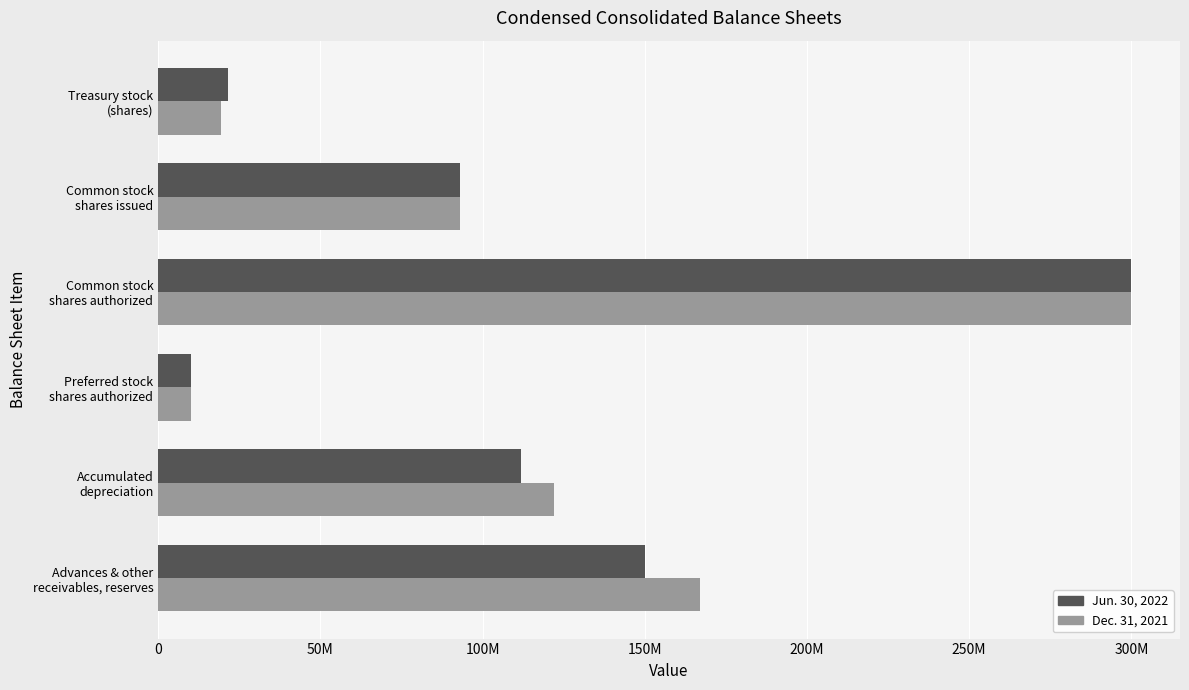

What are all the series names shown in the legend?

Jun. 30, 2022, Dec. 31, 2021